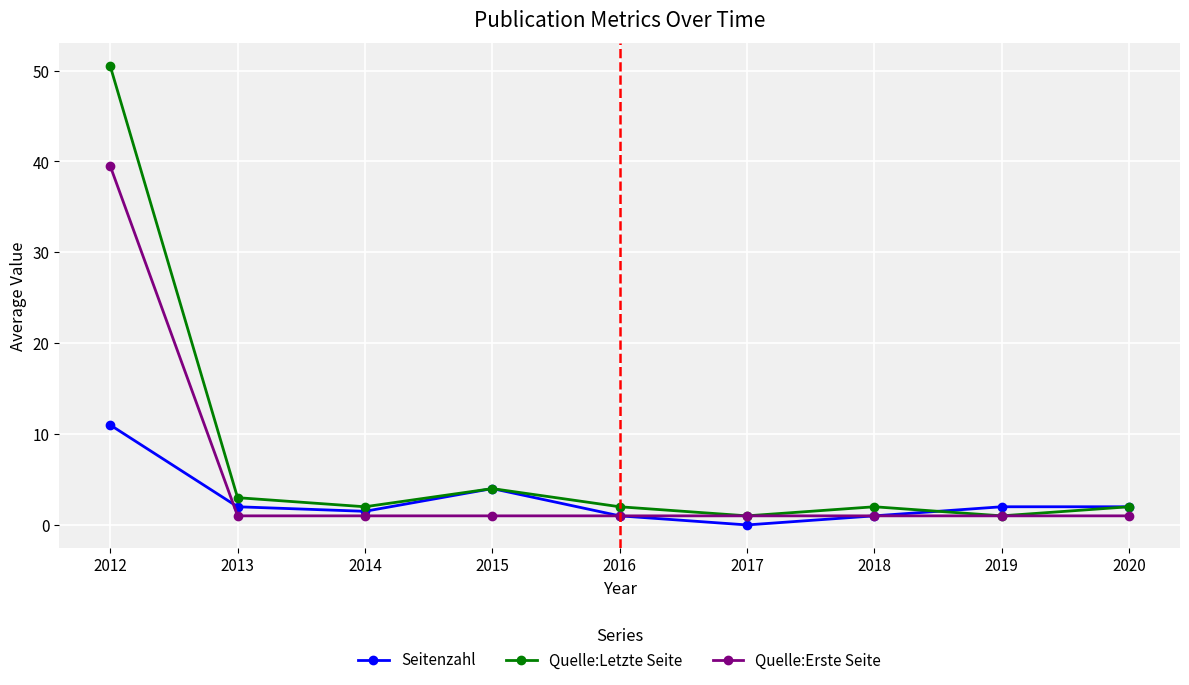

List the series in order of their peak value, highest first.

Quelle:Letzte Seite, Quelle:Erste Seite, Seitenzahl